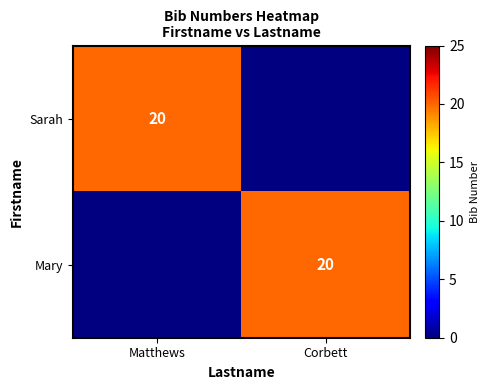

True or false: Mary has a value of 27 at Corbett.

False